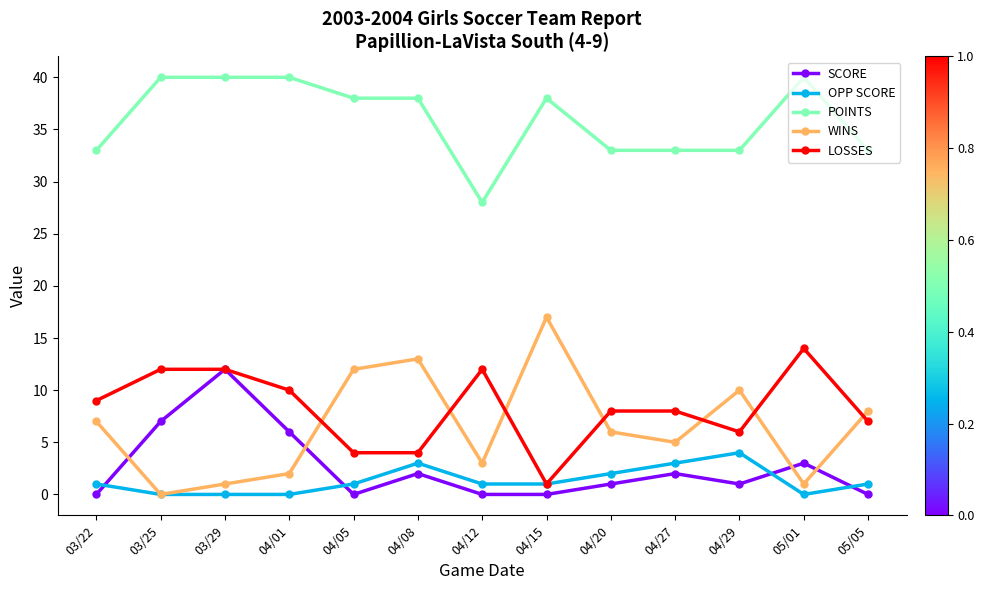

Is the value of OPP SCORE at 05/05 greater than the value of LOSSES at 05/05?

No